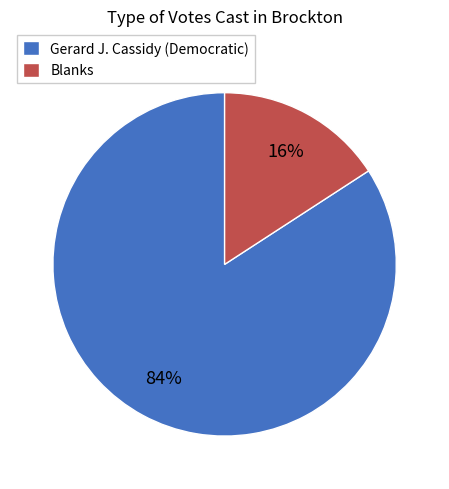

Between Gerard J. Cassidy (Democratic) and Blanks, which is larger?

Gerard J. Cassidy (Democratic)